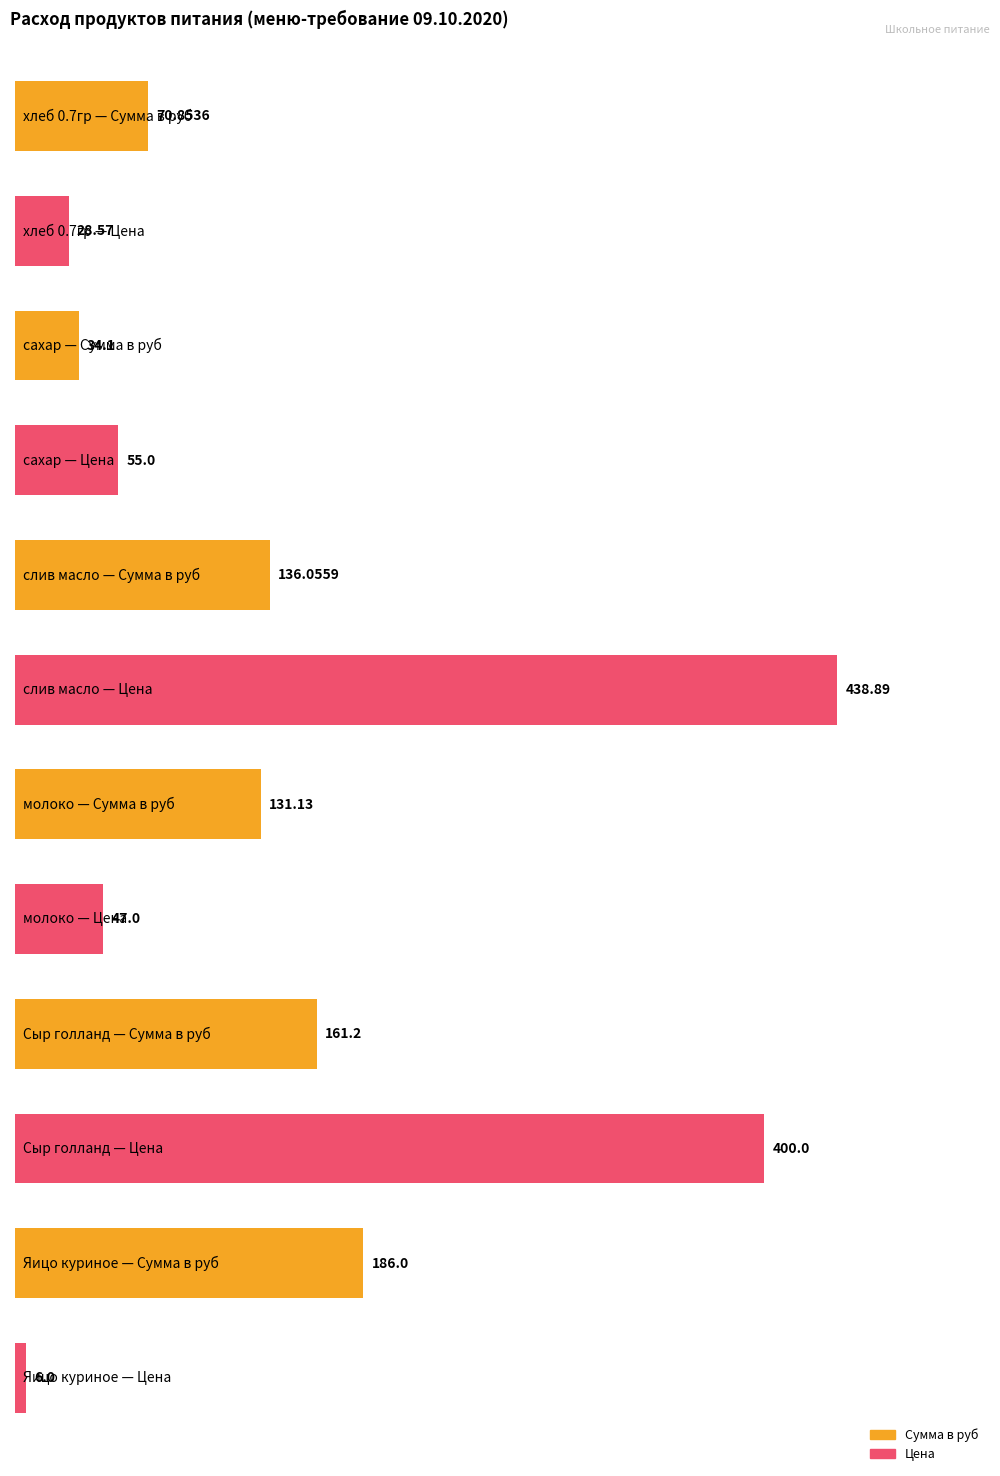

Is it true that Цена equals 9.1 at Яицо куриное?

False